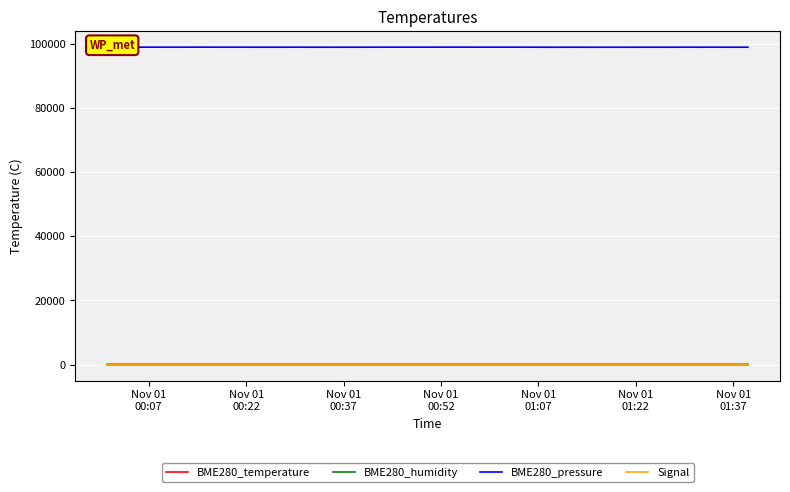

What is the sum of all BME280_temperature values?

834.5